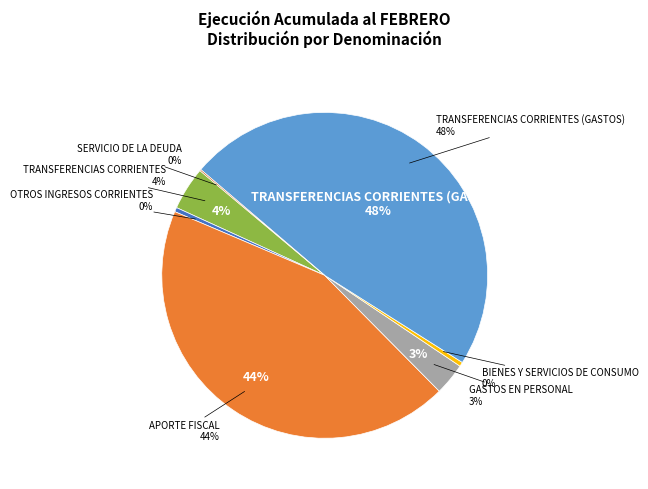

What percentage do TRANSFERENCIAS CORRIENTES (GASTOS) and APORTE FISCAL together represent?

91.5%